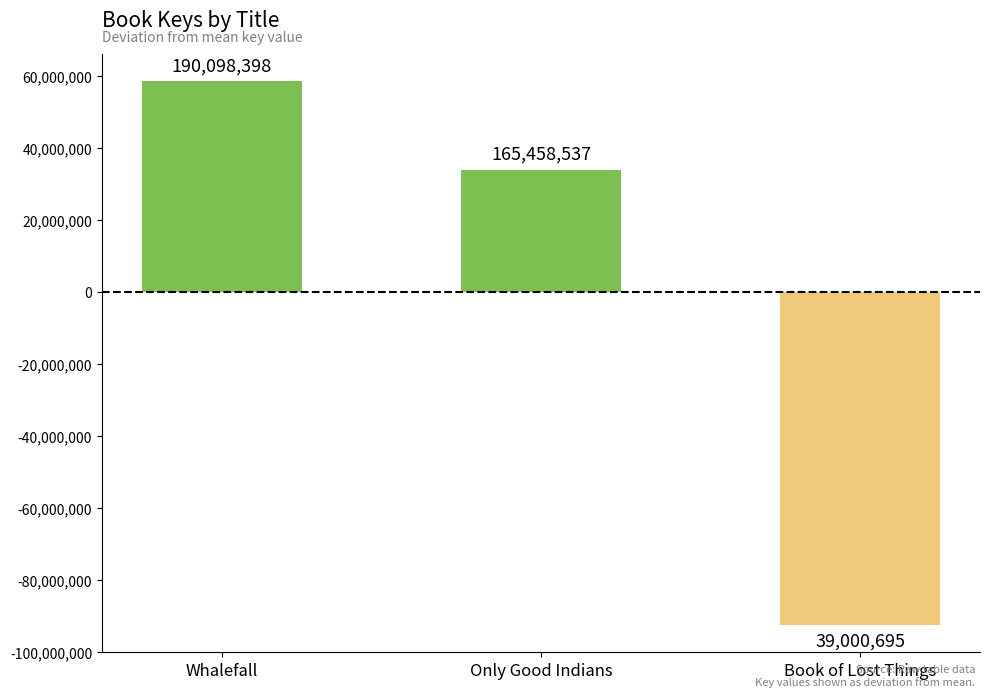

Reading left to right, list all the values displayed in this chart.

58579188	33939327	-92518515